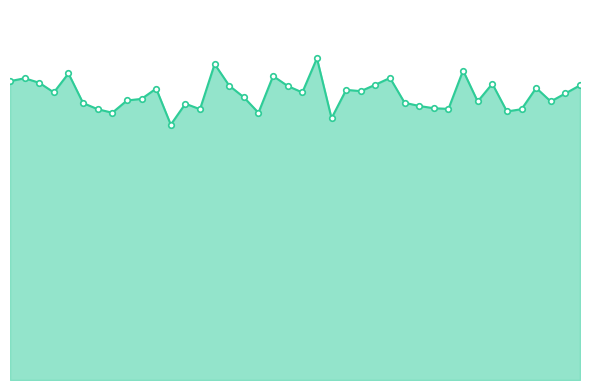

What is the difference between the maximum and minimum values in the col_6_line series?

206